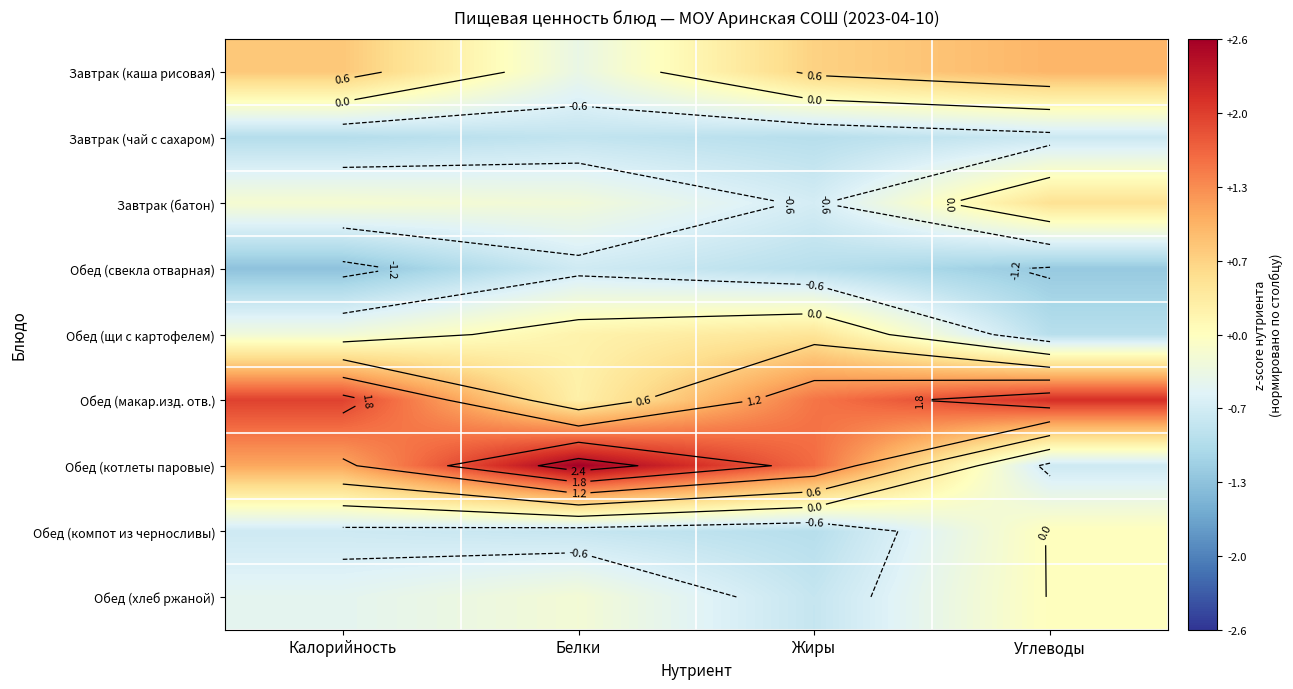

What is the lowest value of the Обед (хлеб ржаной) series?

-0.8